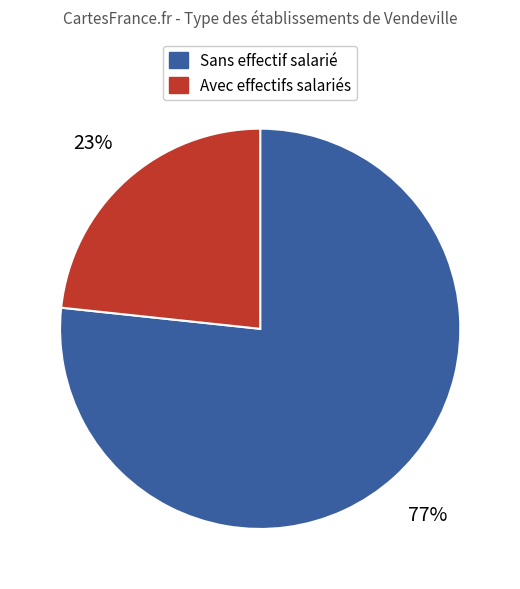

To the nearest percent, what is the average slice percentage?

50%